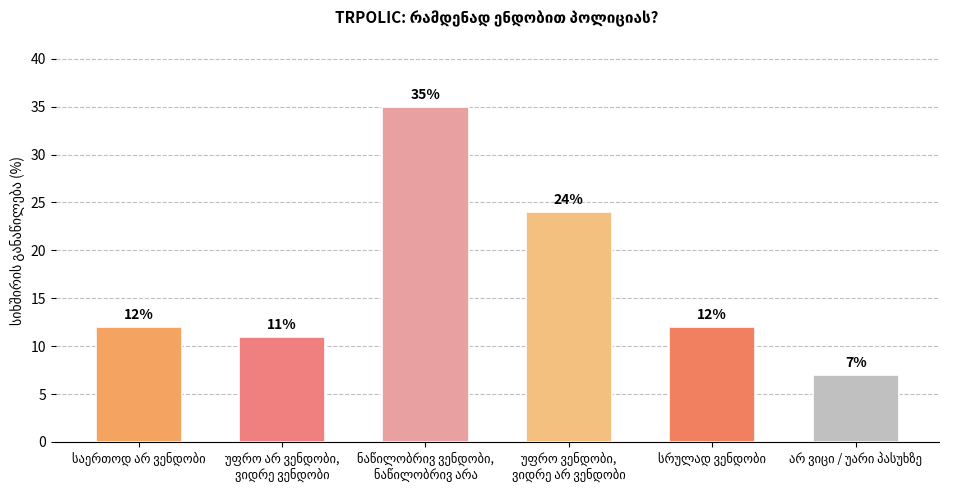

What is the value of the 3rd bar from the left?

35